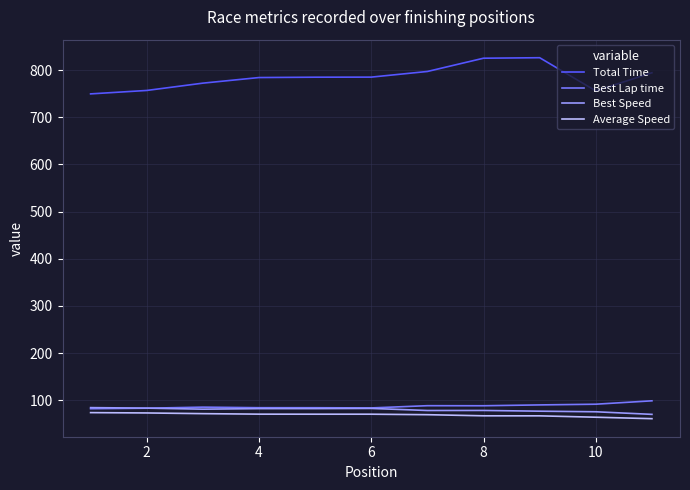

Which series has the largest total across all categories?

Total Time